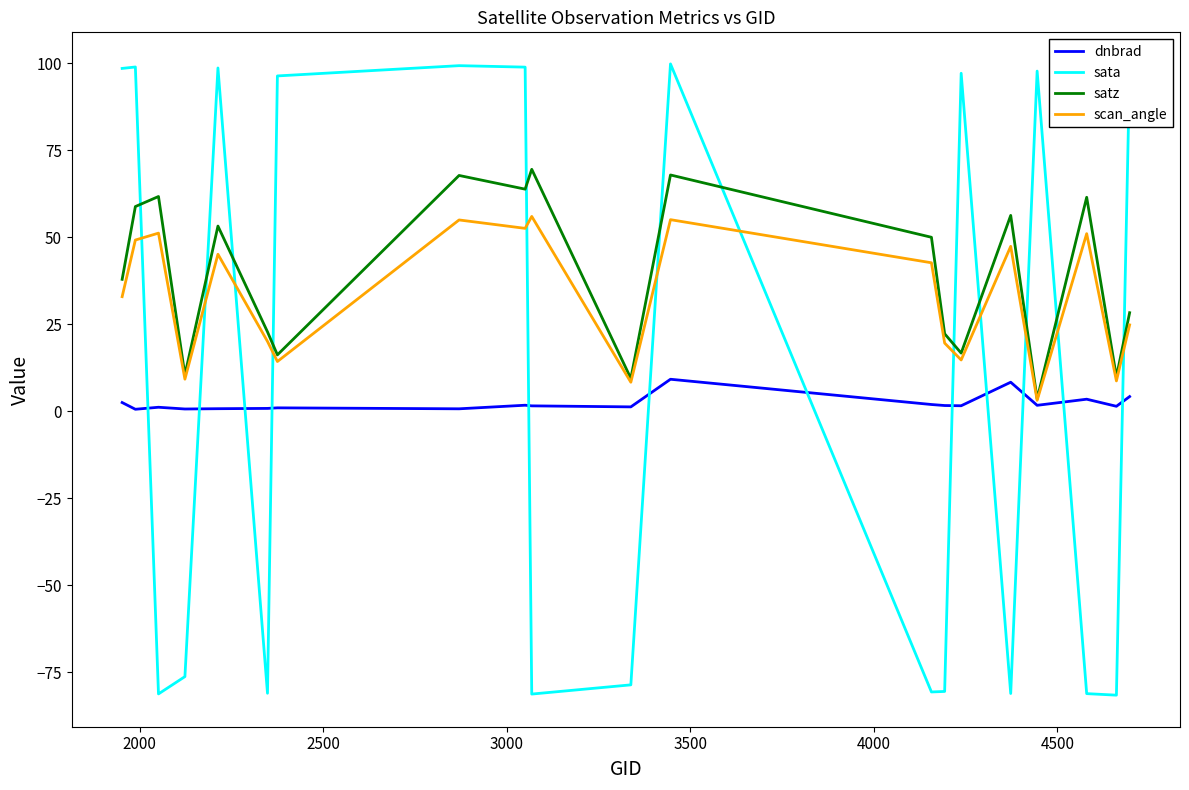

Which series has the largest range (max minus min)?

sata